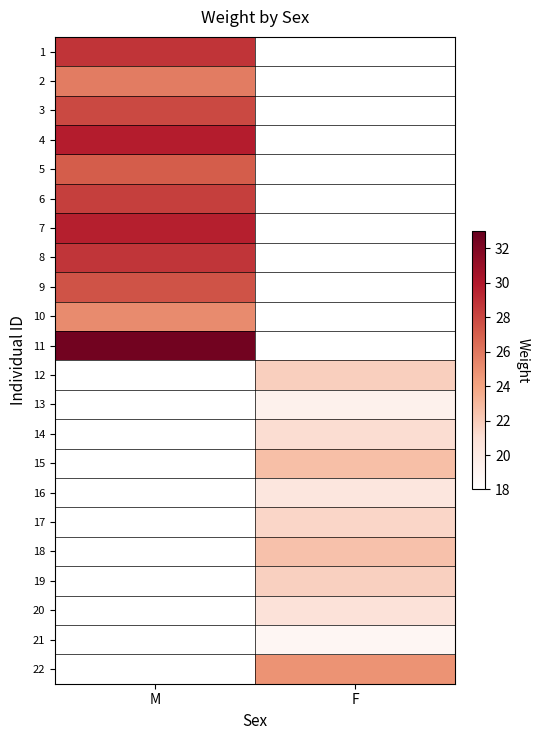

What is the greatest value displayed?

32.5